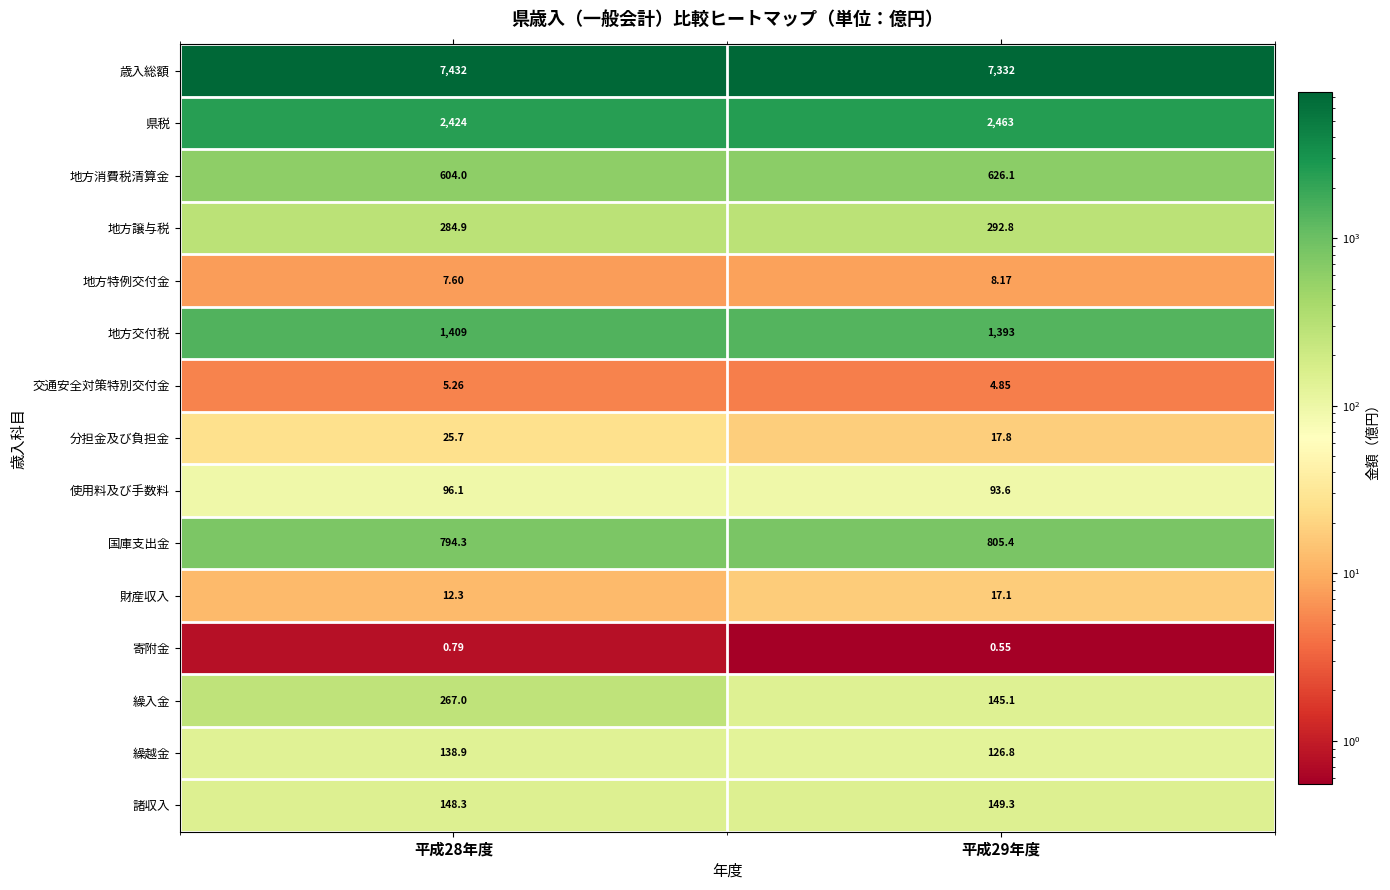

Is the value of 地方消費税清算金 at 平成28年度 greater than the value of 寄附金 at 平成29年度?

Yes